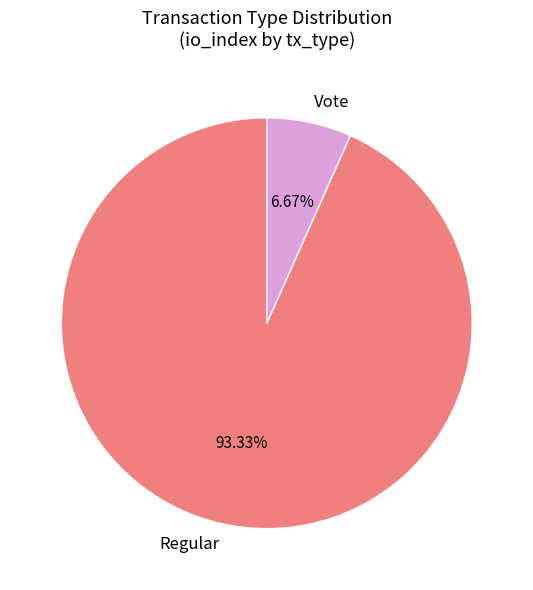

Do Vote and Regular together represent more than half of the pie?

Yes